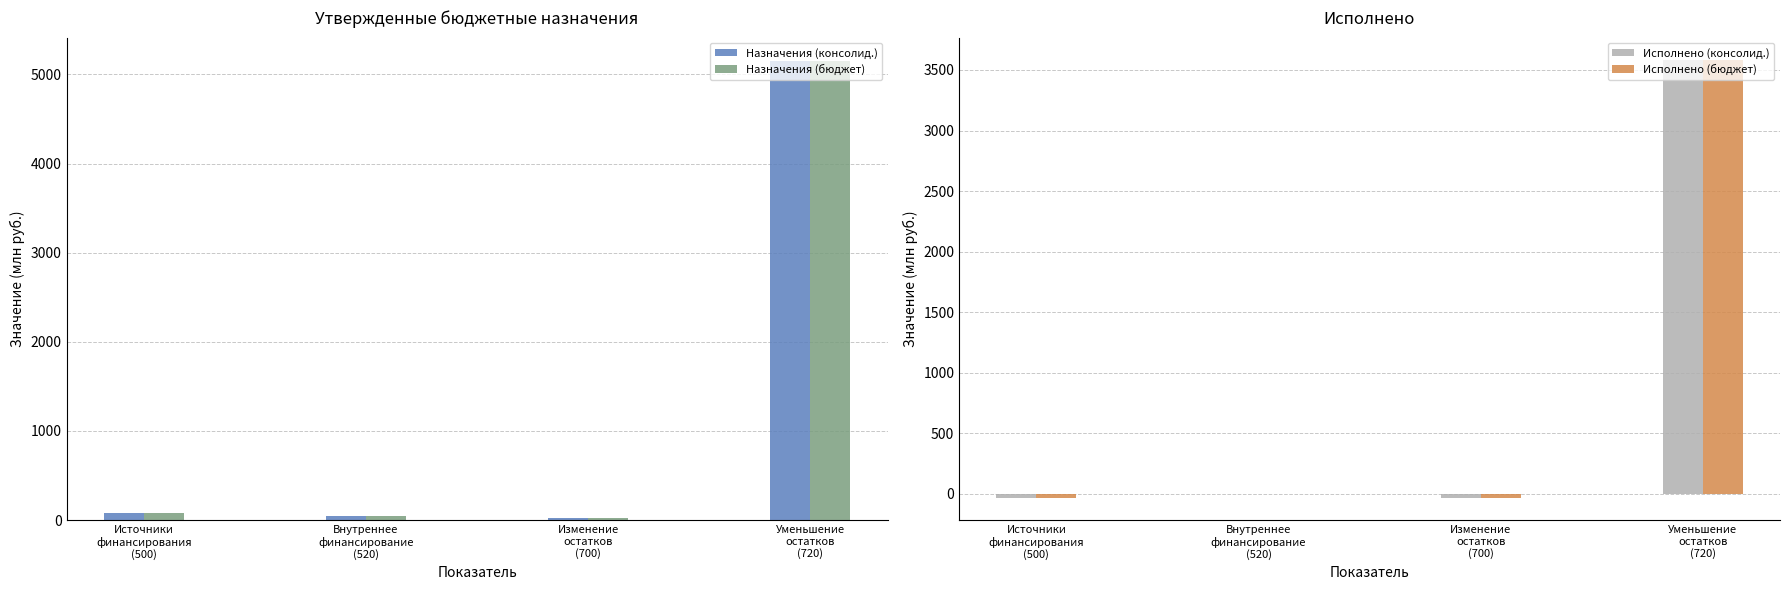

Rank the categories by Назначения (консолид.) value from highest to lowest.

Уменьшение
остатков
(720), Источники
финансирования
(500), Внутреннее
финансирование
(520), Изменение
остатков
(700)